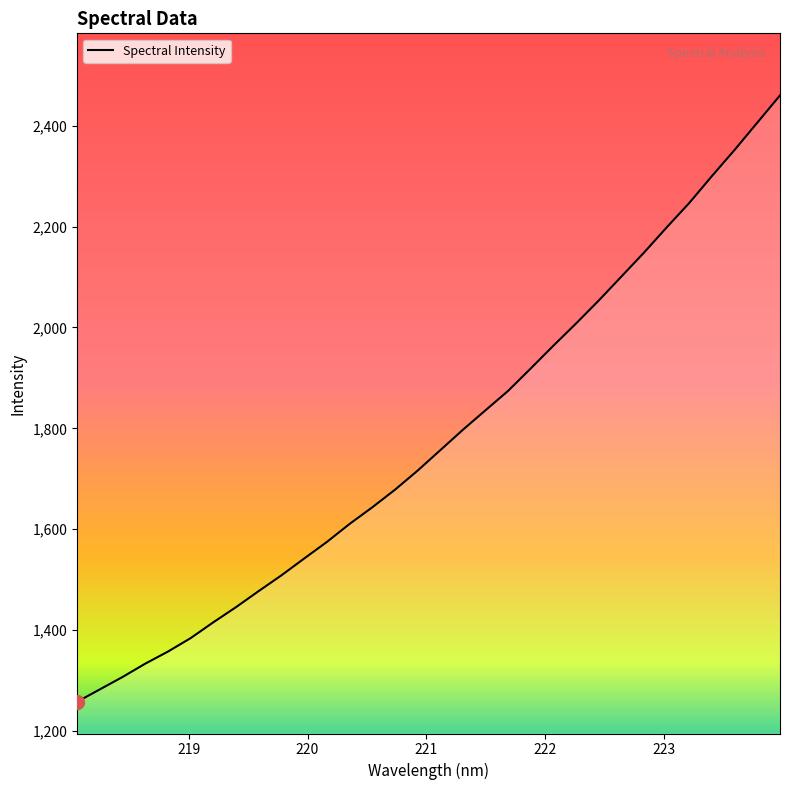

What is the greatest value displayed?

2460.0